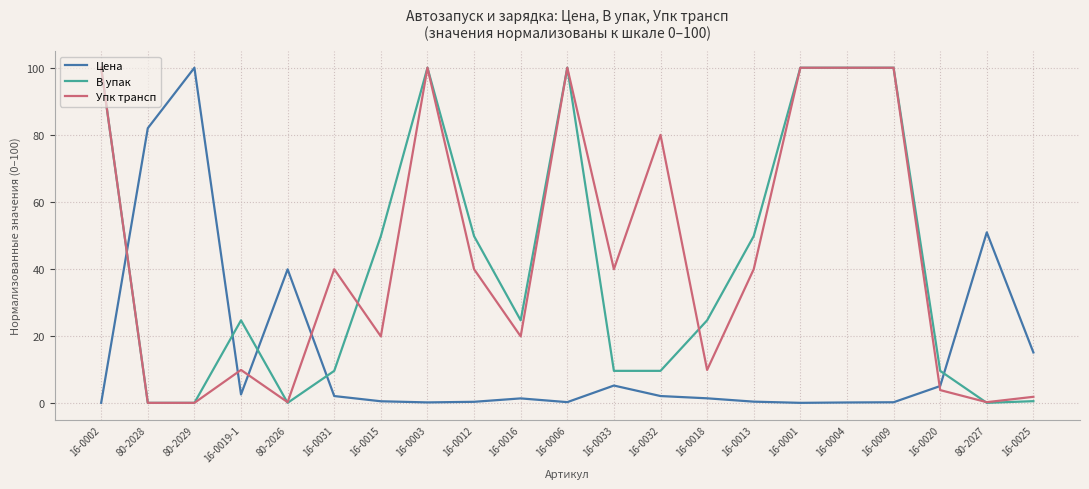

What position from the right is 16-0015?

15